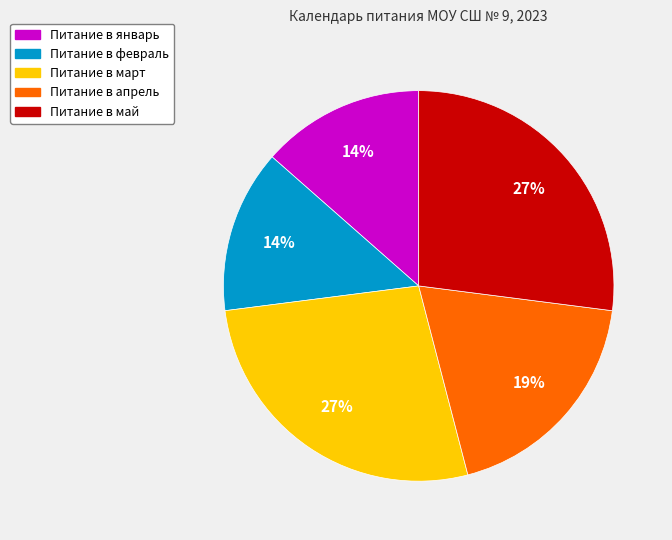

Does any single category account for the majority?

No